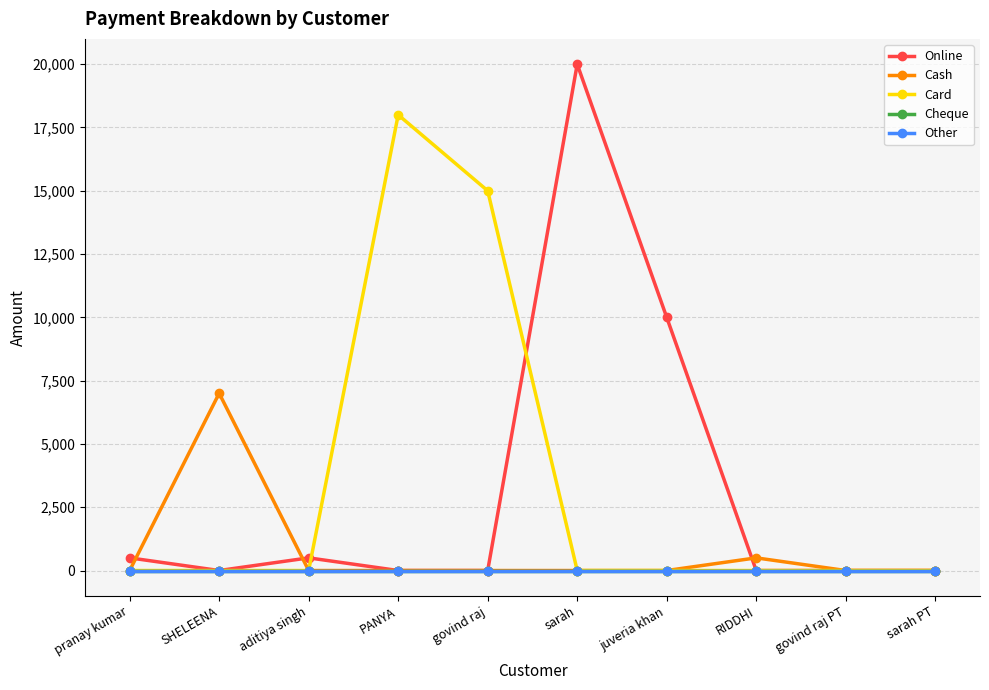

Where is the first local maximum for Cash?

SHELEENA